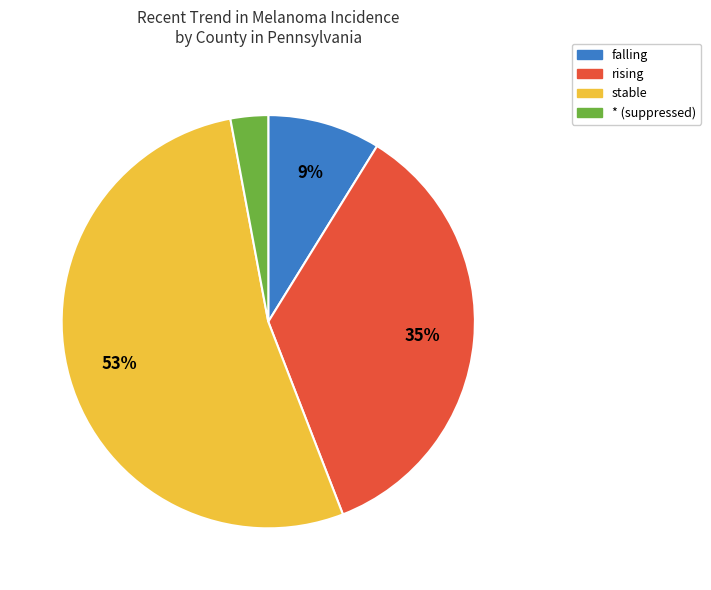

Count the number of slices in the pie.

4